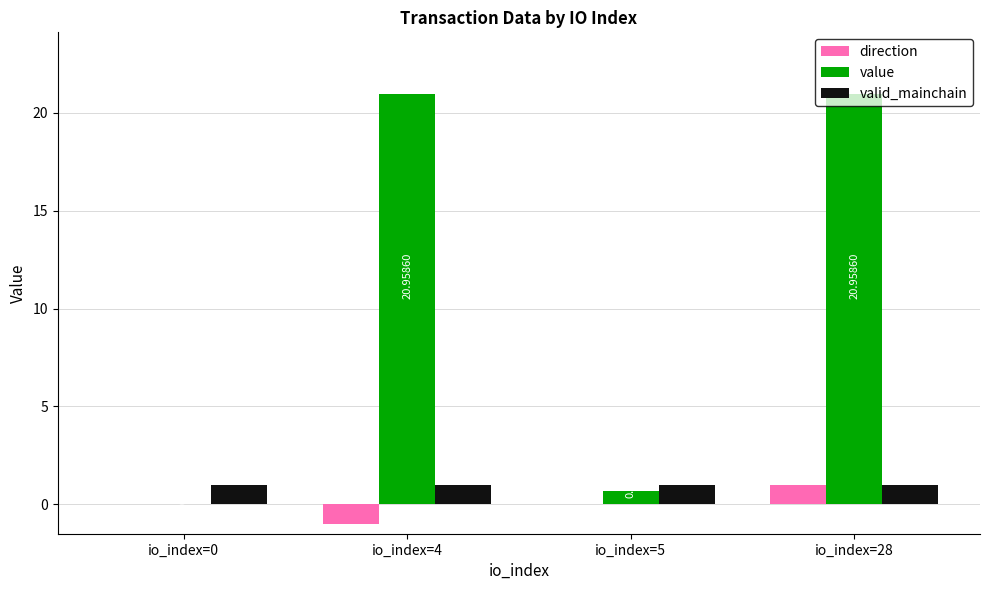

Between io_index=0 and io_index=4, which series saw the biggest shift?

value